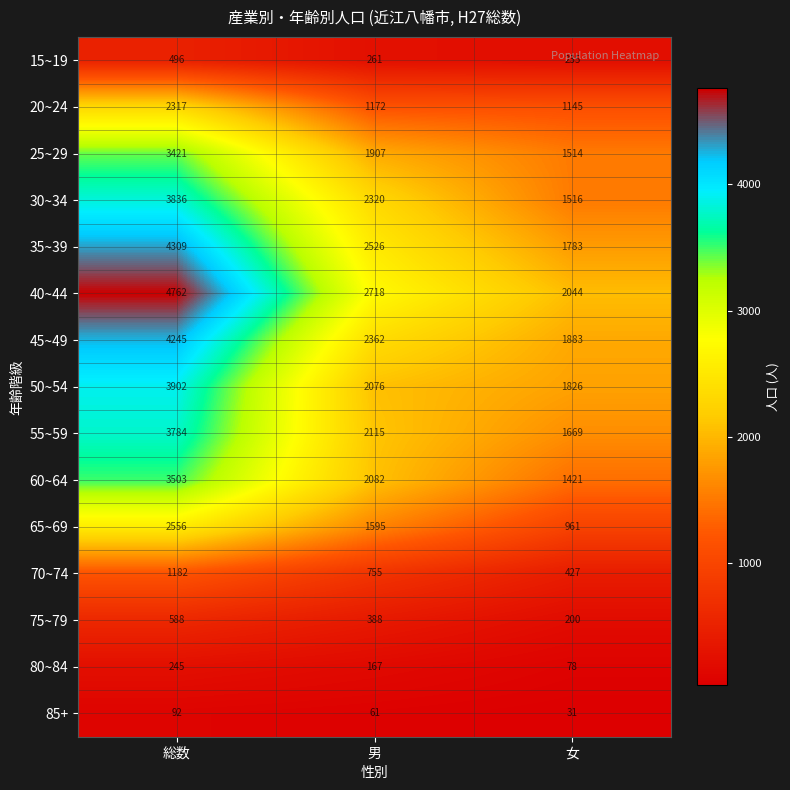

At which label is 35~39 closest to 3046?

男